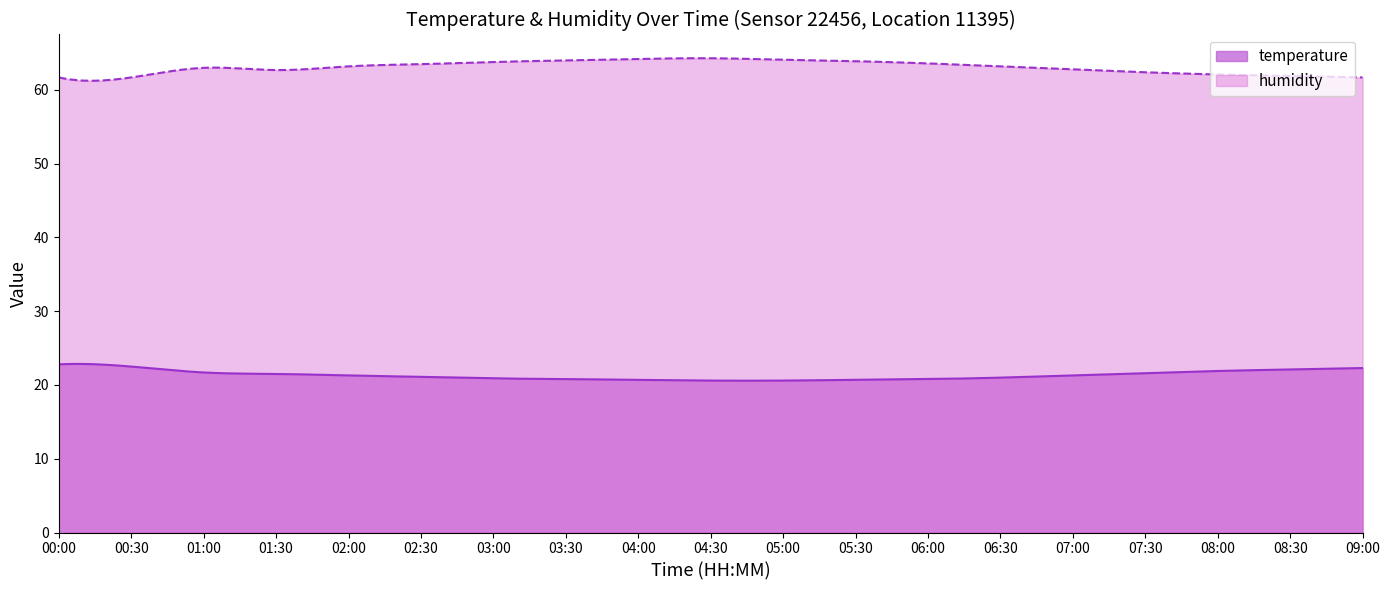

At 05:30, list the series in order from smallest to largest.

temperature, humidity